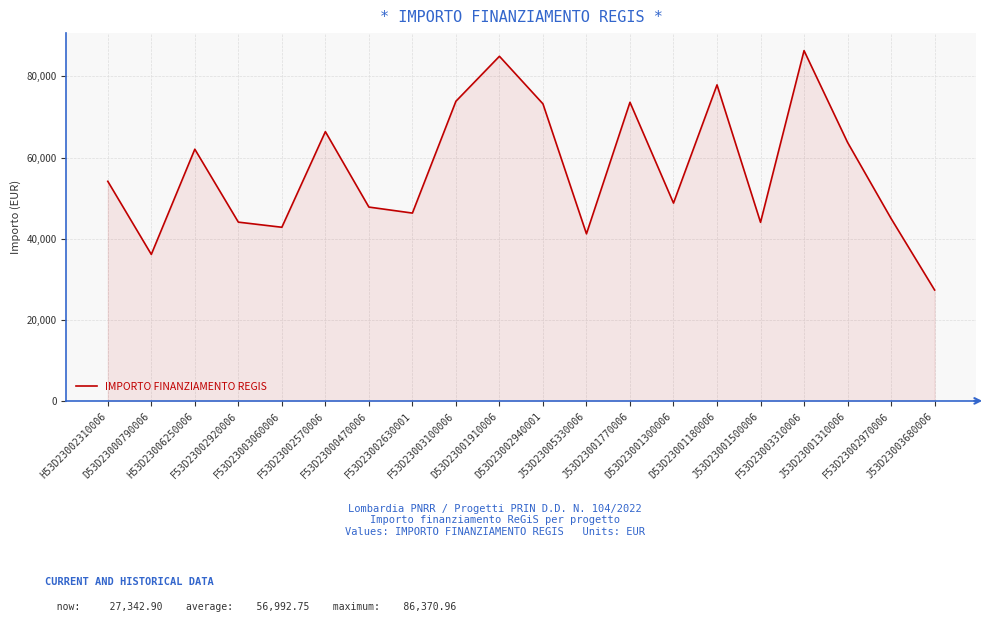

Between D53D23002940001 and F53D23002630001, which is larger?

D53D23002940001